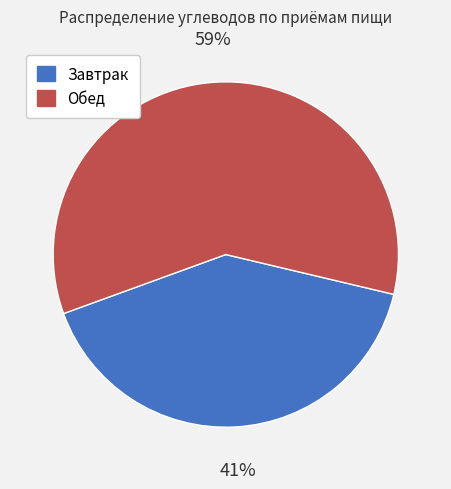

To the nearest percent, what is the average slice percentage?

50%